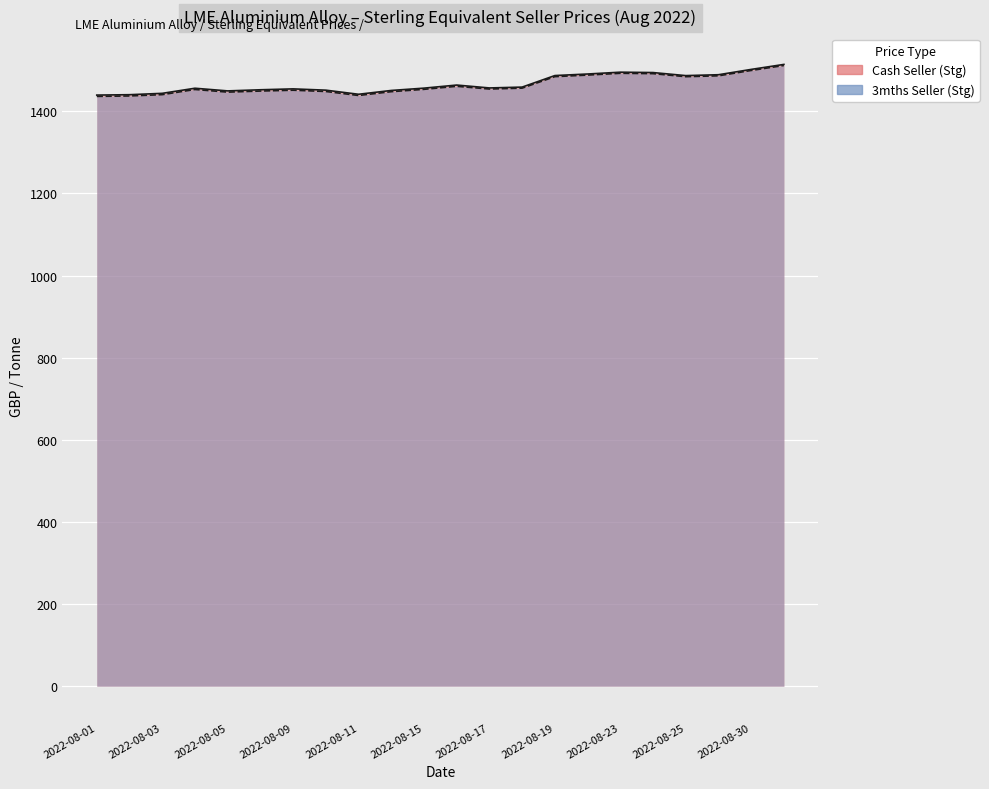

Between 2022-08-31 and 2022-08-19, which is larger?

2022-08-31